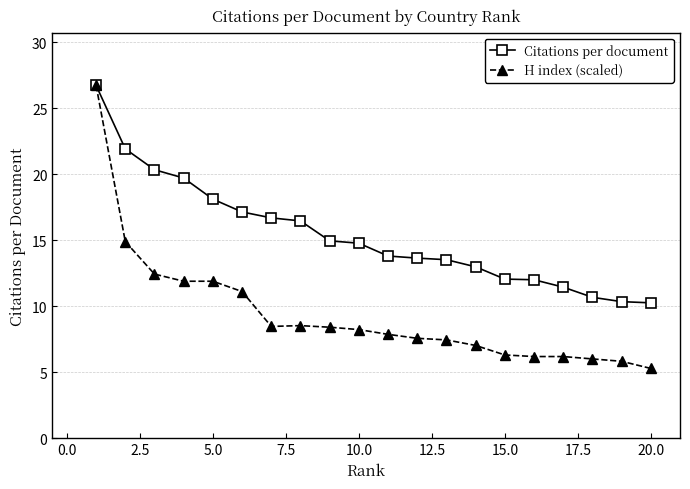

List the series in order of their overall mean, highest first.

Citations per document, H index (scaled)